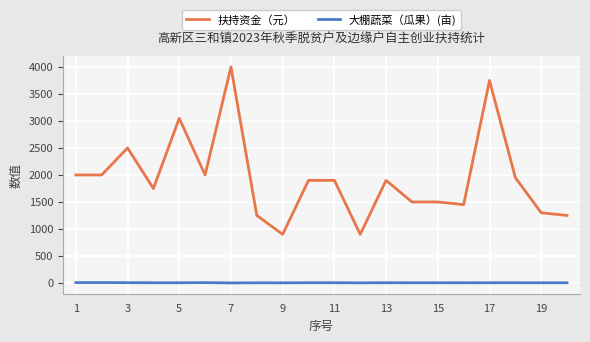

True or false: 扶持资金（元） and 大棚蔬菜（瓜果）(亩) cross at least once.

False